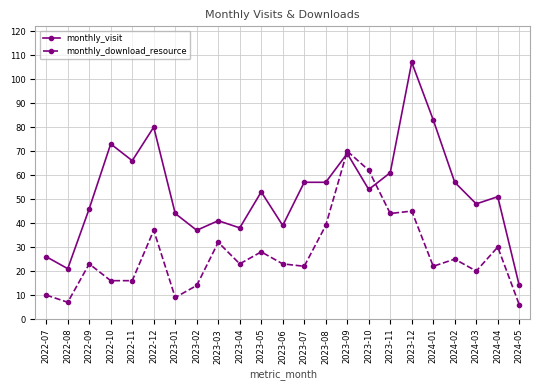

True or false: monthly_download_resource has a value of 37 at 2022-09.

False